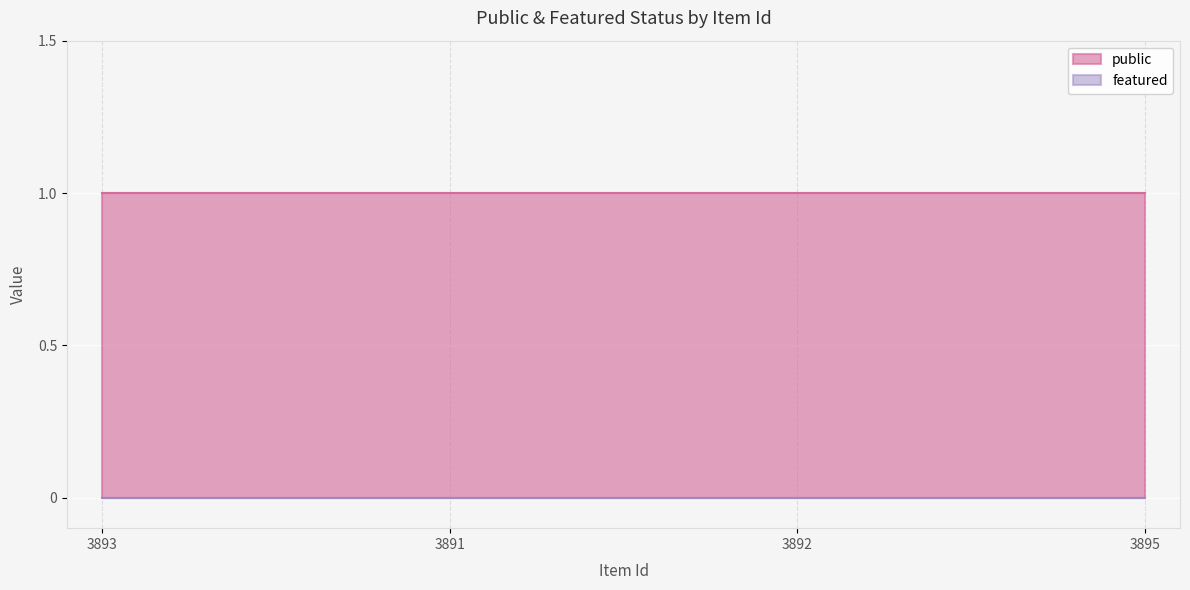

List the series in order of their overall mean, highest first.

public, featured